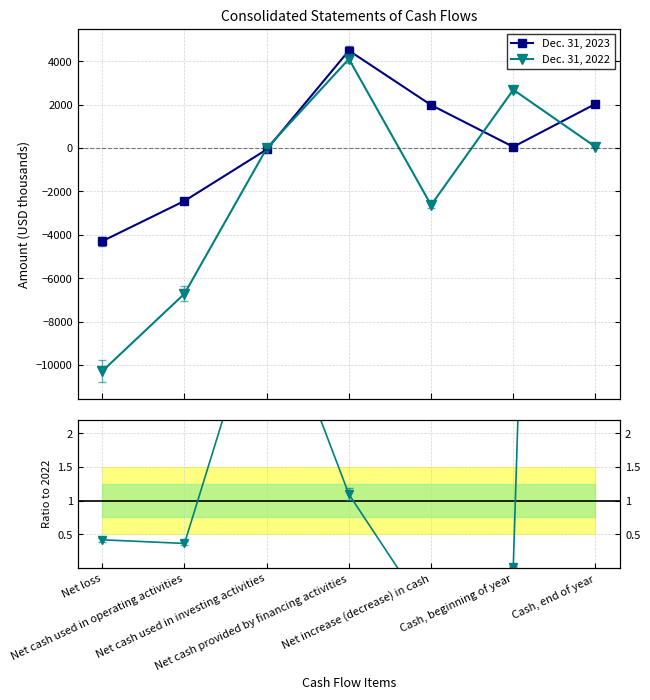

What is the difference between the Dec. 31, 2022 values at Cash, end of year and Net cash provided by financing activities?

4047.0